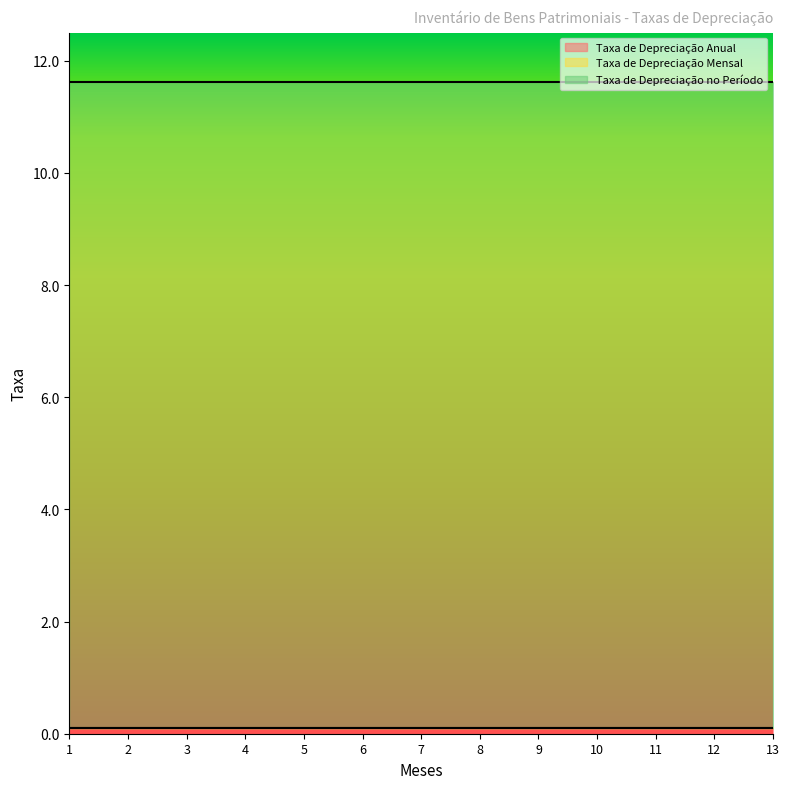

Reading right to left, transcribe all the data shown in this chart.

Taxa de Depreciação Anual: 13=0.1	12=0.1	11=0.1	10=0.1	9=0.1	8=0.1	7=0.1	6=0.1	5=0.1	4=0.1	3=0.1	2=0.1	1=0.1
Taxa de Depreciação Mensal: 13=0.0	12=0.0	11=0.0	10=0.0	9=0.0	8=0.0	7=0.0	6=0.0	5=0.0	4=0.0	3=0.0	2=0.0	1=0.0
Taxa de Depreciação no Período: 13=11.5	12=11.5	11=11.5	10=11.5	9=11.5	8=11.5	7=11.5	6=11.5	5=11.5	4=11.5	3=11.5	2=11.5	1=11.5